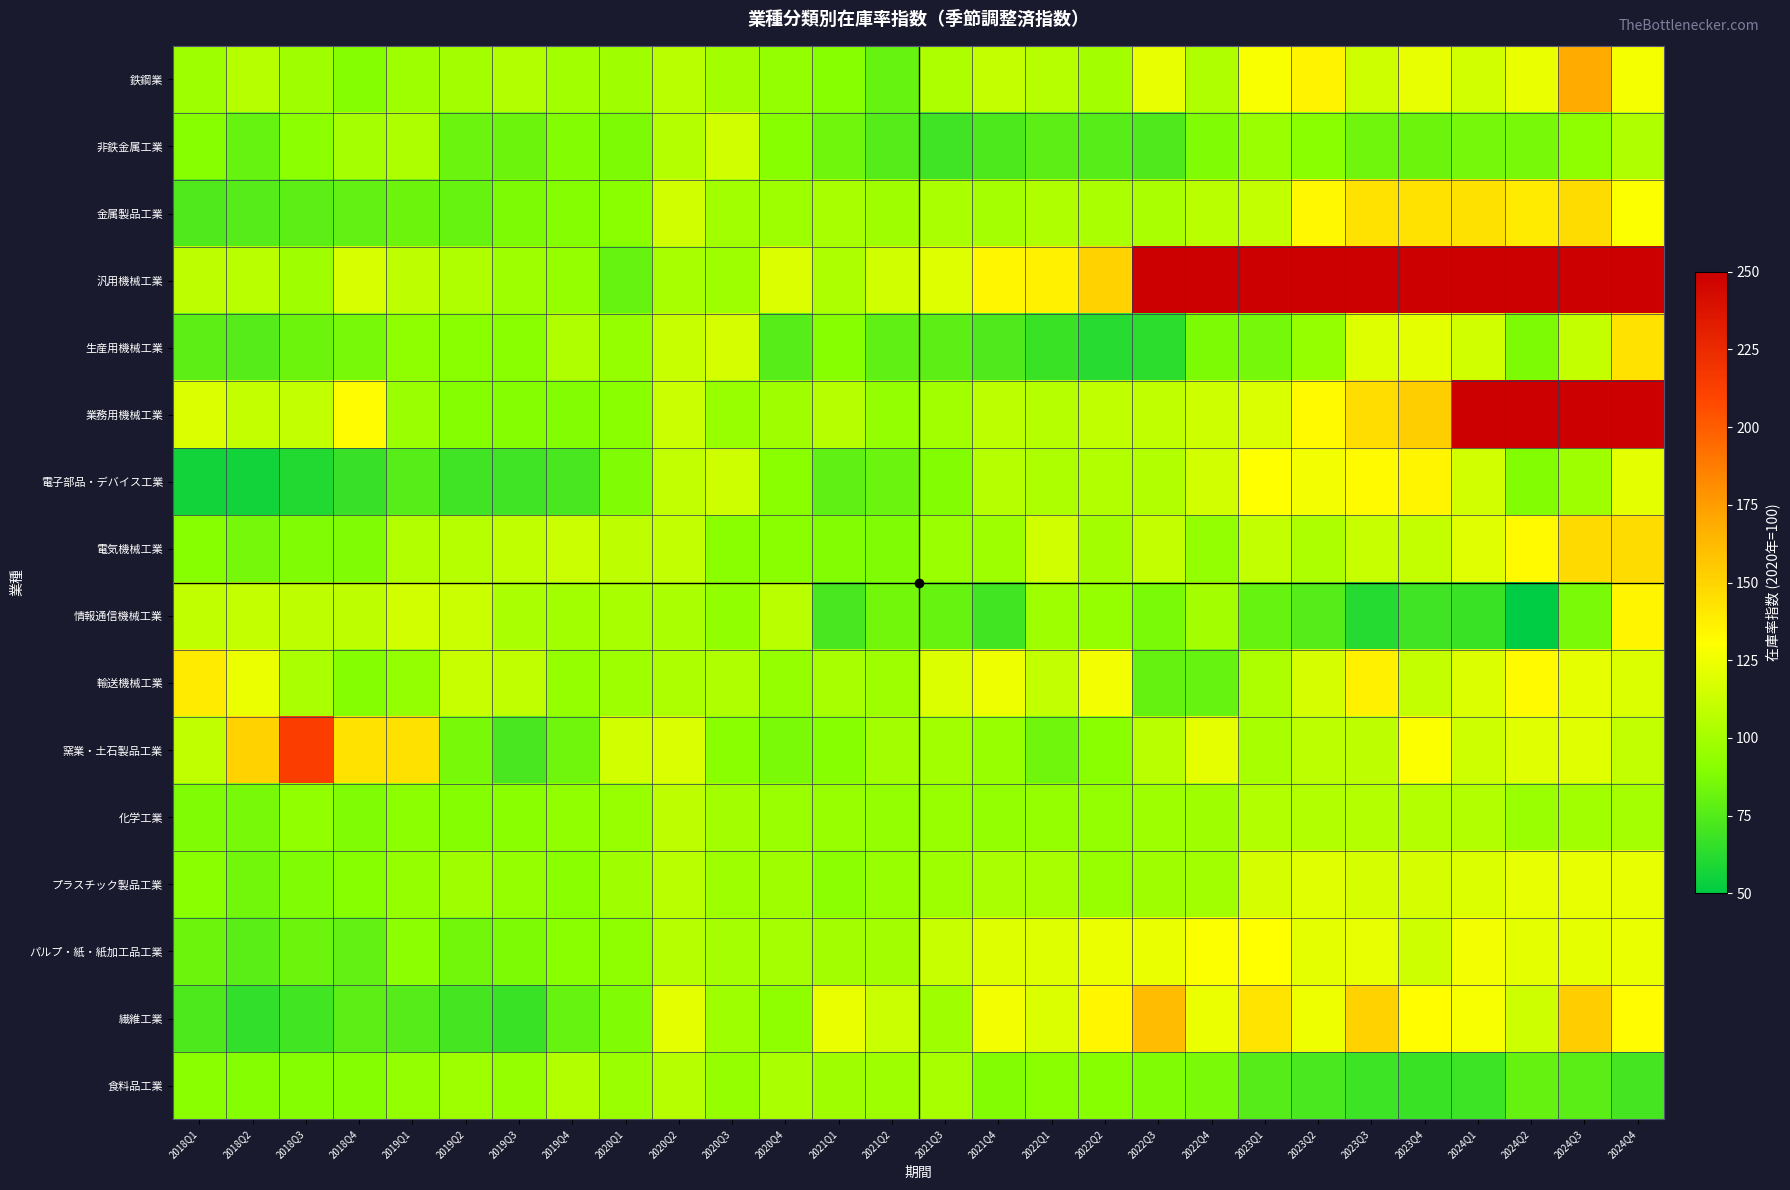

Reading left to right, list all the values displayed in this chart.

鉄鋼業: 2018Q1=97.2	2018Q2=105.7	2018Q3=98.0	2018Q4=89.4	2019Q1=97.4	2019Q2=99.7	2019Q3=104.0	2019Q4=99.0	2020Q1=98.3	2020Q2=106.7	2020Q3=99.4	2020Q4=94.5	2021Q1=90.6	2021Q2=80.7	2021Q3=102.8	2021Q4=110.4	2022Q1=106.2	2022Q2=99.8	2022Q3=121.9	2022Q4=103.8	2023Q1=128.4	2023Q2=135.4	2023Q3=113.9	2023Q4=122.0	2024Q1=115.6	2024Q2=122.7	2024Q3=168.9	2024Q4=126.7
非鉄金属工業: 2018Q1=89.9	2018Q2=80.8	2018Q3=92.0	2018Q4=100.4	2019Q1=102.6	2019Q2=81.8	2019Q3=82.8	2019Q4=88.4	2020Q1=87.3	2020Q2=105.0	2020Q3=114.8	2020Q4=90.0	2021Q1=83.3	2021Q2=75.5	2021Q3=69.1	2021Q4=73.1	2022Q1=77.4	2022Q2=76.3	2022Q3=74.0	2022Q4=88.2	2023Q1=96.3	2023Q2=91.3	2023Q3=83.5	2023Q4=82.1	2024Q1=84.5	2024Q2=85.7	2024Q3=92.6	2024Q4=103.6
金属製品工業: 2018Q1=74.0	2018Q2=75.0	2018Q3=77.8	2018Q4=79.5	2019Q1=82.4	2019Q2=81.2	2019Q3=86.9	2019Q4=89.8	2020Q1=91.2	2020Q2=114.1	2020Q3=98.5	2020Q4=97.3	2021Q1=101.5	2021Q2=98.2	2021Q3=101.7	2021Q4=100.0	2022Q1=103.6	2022Q2=102.1	2022Q3=102.0	2022Q4=107.0	2023Q1=109.7	2023Q2=133.1	2023Q3=143.3	2023Q4=143.0	2024Q1=144.3	2024Q2=139.2	2024Q3=146.4	2024Q4=129.1
汎用機械工業: 2018Q1=108.5	2018Q2=106.6	2018Q3=98.1	2018Q4=116.6	2019Q1=108.1	2019Q2=103.5	2019Q3=97.3	2019Q4=95.0	2020Q1=80.7	2020Q2=101.5	2020Q3=97.2	2020Q4=118.7	2021Q1=102.5	2021Q2=114.4	2021Q3=119.4	2021Q4=133.9	2022Q1=136.1	2022Q2=150.8	2022Q3=250.0	2022Q4=250.0	2023Q1=250.0	2023Q2=250.0	2023Q3=250.0	2023Q4=250.0	2024Q1=250.0	2024Q2=250.0	2024Q3=250.0	2024Q4=250.0
生産用機械工業: 2018Q1=77.9	2018Q2=75.7	2018Q3=82.8	2018Q4=85.4	2019Q1=92.7	2019Q2=91.0	2019Q3=91.4	2019Q4=103.8	2020Q1=94.7	2020Q2=111.7	2020Q3=116.3	2020Q4=76.2	2021Q1=90.4	2021Q2=78.5	2021Q3=77.4	2021Q4=73.8	2022Q1=67.8	2022Q2=62.3	2022Q3=63.8	2022Q4=87.1	2023Q1=85.1	2023Q2=94.8	2023Q3=119.4	2023Q4=120.6	2024Q1=114.7	2024Q2=87.0	2024Q3=110.4	2024Q4=143.7
業務用機械工業: 2018Q1=118.3	2018Q2=110.6	2018Q3=110.0	2018Q4=131.5	2019Q1=96.6	2019Q2=89.5	2019Q3=89.6	2019Q4=88.7	2020Q1=91.3	2020Q2=111.8	2020Q3=95.8	2020Q4=98.1	2021Q1=106.1	2021Q2=94.5	2021Q3=98.6	2021Q4=107.7	2022Q1=106.0	2022Q2=109.3	2022Q3=108.9	2022Q4=113.8	2023Q1=117.2	2023Q2=132.1	2023Q3=145.6	2023Q4=153.0	2024Q1=250.0	2024Q2=250.0	2024Q3=250.0	2024Q4=250.0
電子部品・デバイス工業: 2018Q1=55.6	2018Q2=56.2	2018Q3=60.6	2018Q4=66.8	2019Q1=75.9	2019Q2=69.4	2019Q3=69.0	2019Q4=71.2	2020Q1=88.1	2020Q2=109.4	2020Q3=113.5	2020Q4=90.7	2021Q1=78.4	2021Q2=81.5	2021Q3=88.9	2021Q4=105.6	2022Q1=103.1	2022Q2=104.5	2022Q3=104.0	2022Q4=115.1	2023Q1=130.0	2023Q2=126.4	2023Q3=132.5	2023Q4=134.9	2024Q1=115.6	2024Q2=88.9	2024Q3=97.5	2024Q4=121.0
電気機械工業: 2018Q1=90.6	2018Q2=84.8	2018Q3=87.9	2018Q4=88.1	2019Q1=104.6	2019Q2=105.7	2019Q3=108.7	2019Q4=112.2	2020Q1=108.2	2020Q2=110.1	2020Q3=91.0	2020Q4=91.0	2021Q1=88.8	2021Q2=88.1	2021Q3=96.6	2021Q4=97.6	2022Q1=114.1	2022Q2=99.5	2022Q3=110.7	2022Q4=94.0	2023Q1=109.4	2023Q2=102.5	2023Q3=111.3	2023Q4=110.4	2024Q1=119.9	2024Q2=132.3	2024Q3=147.1	2024Q4=146.3
情報通信機械工業: 2018Q1=108.7	2018Q2=110.8	2018Q3=108.4	2018Q4=108.3	2019Q1=115.2	2019Q2=112.2	2019Q3=101.8	2019Q4=98.8	2020Q1=101.0	2020Q2=101.8	2020Q3=93.1	2020Q4=107.0	2021Q1=71.5	2021Q2=83.7	2021Q3=80.8	2021Q4=69.9	2022Q1=97.2	2022Q2=94.6	2022Q3=86.7	2022Q4=99.7	2023Q1=81.2	2023Q2=75.0	2023Q3=61.3	2023Q4=69.5	2024Q1=67.2	2024Q2=50.0	2024Q3=86.6	2024Q4=135.1
輸送機械工業: 2018Q1=139.7	2018Q2=123.8	2018Q3=101.6	2018Q4=89.3	2019Q1=94.0	2019Q2=111.6	2019Q3=108.7	2019Q4=95.3	2020Q1=97.1	2020Q2=102.7	2020Q3=103.7	2020Q4=95.2	2021Q1=101.3	2021Q2=97.2	2021Q3=118.4	2021Q4=124.8	2022Q1=109.5	2022Q2=126.4	2022Q3=79.9	2022Q4=80.8	2023Q1=102.7	2023Q2=116.0	2023Q3=136.7	2023Q4=110.9	2024Q1=118.7	2024Q2=132.4	2024Q3=121.4	2024Q4=118.5
窯業・土石製品工業: 2018Q1=108.6	2018Q2=151.1	2018Q3=213.1	2018Q4=143.4	2019Q1=144.3	2019Q2=85.8	2019Q3=71.1	2019Q4=83.5	2020Q1=115.1	2020Q2=117.5	2020Q3=90.8	2020Q4=86.1	2021Q1=90.0	2021Q2=99.7	2021Q3=98.8	2021Q4=95.5	2022Q1=83.0	2022Q2=91.2	2022Q3=106.7	2022Q4=121.7	2023Q1=100.8	2023Q2=107.1	2023Q3=108.4	2023Q4=129.6	2024Q1=113.7	2024Q2=120.2	2024Q3=119.8	2024Q4=110.1
化学工業: 2018Q1=87.9	2018Q2=85.5	2018Q3=93.4	2018Q4=88.1	2019Q1=92.0	2019Q2=89.1	2019Q3=91.1	2019Q4=93.3	2020Q1=95.4	2020Q2=108.4	2020Q3=99.7	2020Q4=96.6	2021Q1=95.4	2021Q2=94.3	2021Q3=95.4	2021Q4=94.1	2022Q1=94.9	2022Q2=94.5	2022Q3=96.9	2022Q4=97.7	2023Q1=104.1	2023Q2=104.0	2023Q3=105.2	2023Q4=105.1	2024Q1=104.5	2024Q2=96.8	2024Q3=99.1	2024Q4=100.7
プラスチック製品工業: 2018Q1=91.2	2018Q2=83.6	2018Q3=87.7	2018Q4=90.1	2019Q1=95.1	2019Q2=98.4	2019Q3=95.2	2019Q4=90.9	2020Q1=98.4	2020Q2=106.3	2020Q3=97.5	2020Q4=97.7	2021Q1=91.7	2021Q2=96.0	2021Q3=97.2	2021Q4=102.1	2022Q1=100.8	2022Q2=95.6	2022Q3=98.2	2022Q4=99.1	2023Q1=116.2	2023Q2=119.7	2023Q3=116.0	2023Q4=115.8	2024Q1=118.7	2024Q2=122.3	2024Q3=122.6	2024Q4=122.3
パルプ・紙・紙加工品工業: 2018Q1=82.3	2018Q2=76.8	2018Q3=82.3	2018Q4=79.0	2019Q1=91.7	2019Q2=84.1	2019Q3=87.3	2019Q4=91.4	2020Q1=92.2	2020Q2=105.5	2020Q3=100.5	2020Q4=100.3	2021Q1=99.4	2021Q2=99.9	2021Q3=111.0	2021Q4=118.9	2022Q1=119.4	2022Q2=123.5	2022Q3=123.0	2022Q4=129.5	2023Q1=130.3	2023Q2=120.4	2023Q3=122.2	2023Q4=113.5	2024Q1=126.4	2024Q2=120.4	2024Q3=121.7	2024Q4=122.7
繊維工業: 2018Q1=72.9	2018Q2=65.6	2018Q3=69.9	2018Q4=77.8	2019Q1=75.3	2019Q2=70.8	2019Q3=67.2	2019Q4=81.2	2020Q1=87.5	2020Q2=120.9	2020Q3=97.3	2020Q4=92.4	2021Q1=122.7	2021Q2=111.8	2021Q3=98.2	2021Q4=126.2	2022Q1=118.2	2022Q2=133.6	2022Q3=161.0	2022Q4=123.7	2023Q1=142.3	2023Q2=124.5	2023Q3=151.5	2023Q4=130.5	2024Q1=127.7	2024Q2=113.7	2024Q3=153.3	2024Q4=131.6
食料品工業: 2018Q1=91.1	2018Q2=89.3	2018Q3=89.7	2018Q4=89.7	2019Q1=94.5	2019Q2=97.1	2019Q3=94.8	2019Q4=104.6	2020Q1=96.8	2020Q2=105.9	2020Q3=95.1	2020Q4=101.8	2021Q1=98.1	2021Q2=97.4	2021Q3=101.1	2021Q4=88.9	2022Q1=91.4	2022Q2=89.9	2022Q3=87.6	2022Q4=86.5	2023Q1=75.2	2023Q2=71.9	2023Q3=68.1	2023Q4=67.6	2024Q1=68.4	2024Q2=80.2	2024Q3=76.9	2024Q4=70.5